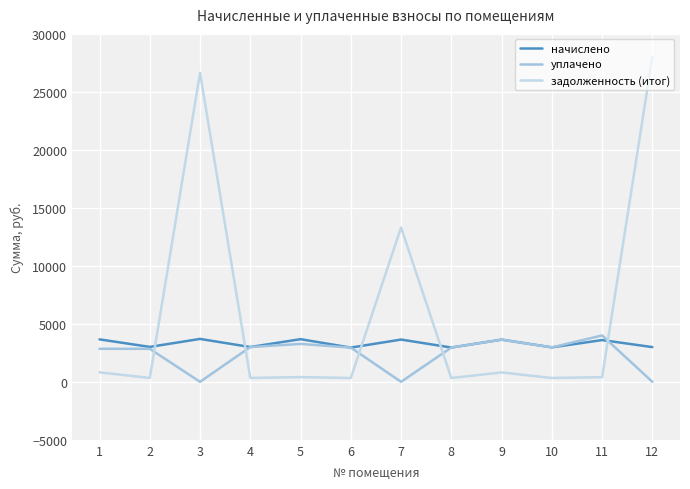

Rank the series by their average value, from highest to lowest.

задолженность (итог), начислено, уплачено